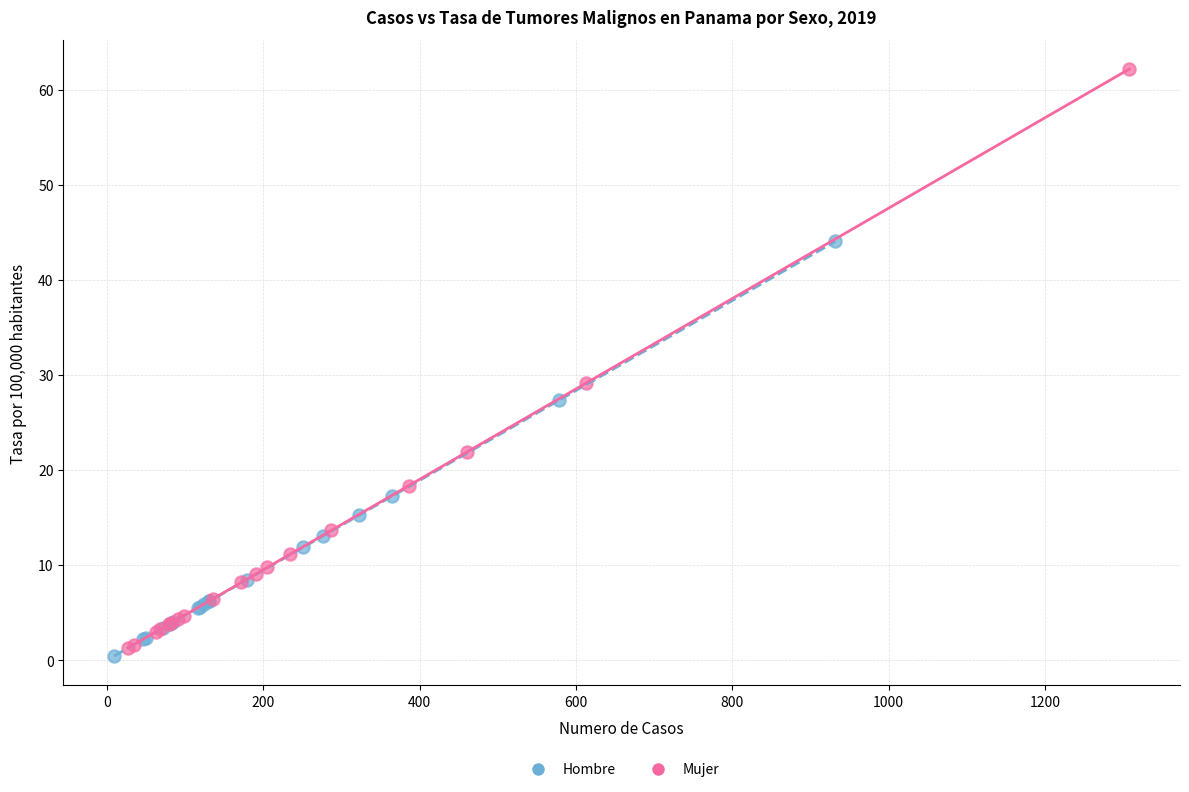

Which series has the widest spread of Y values?

Mujer